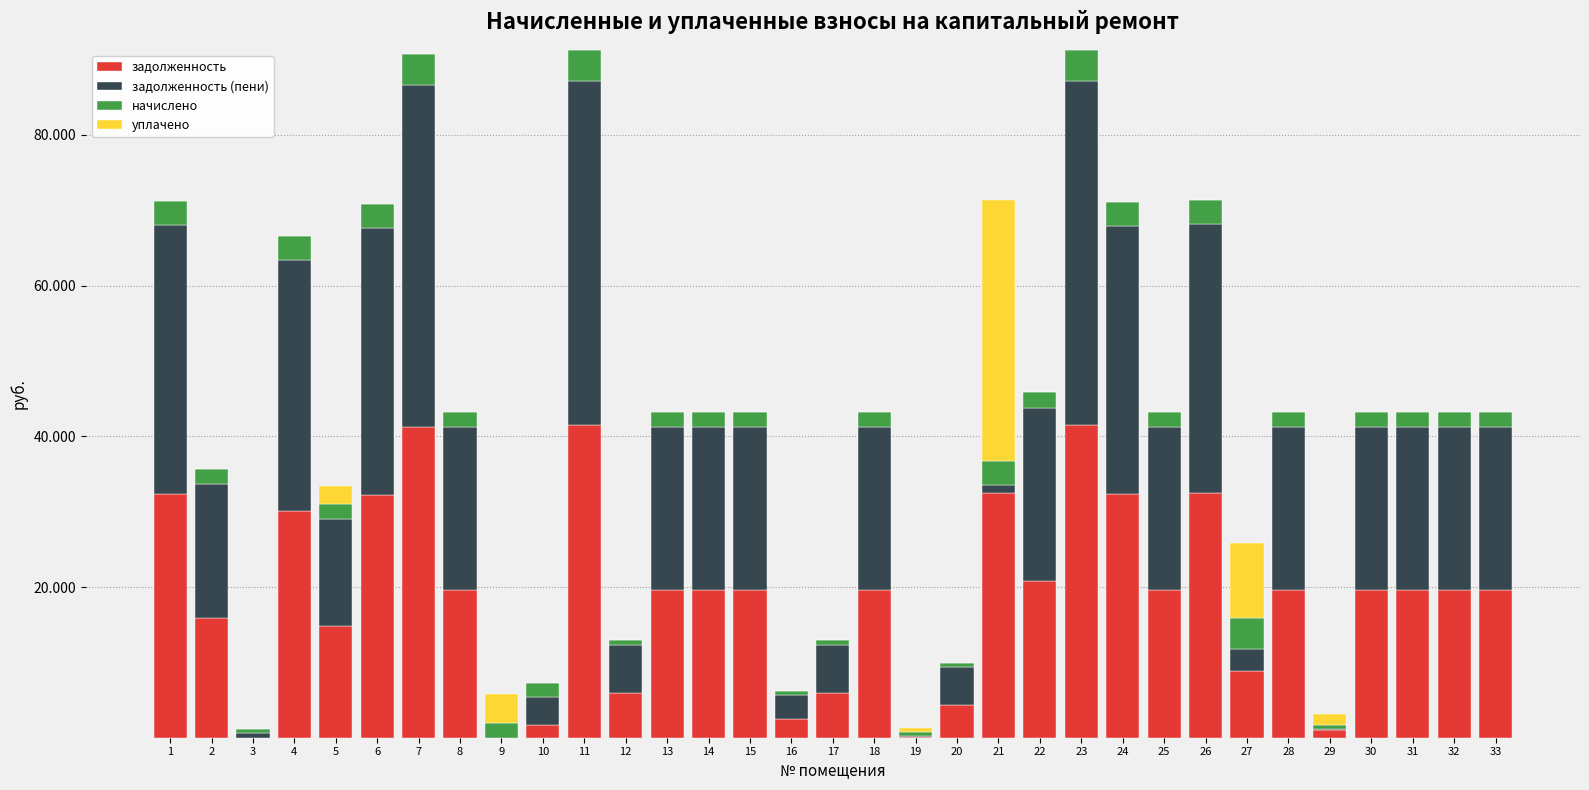

Is it true that уплачено equals 45497.3 at 21?

False